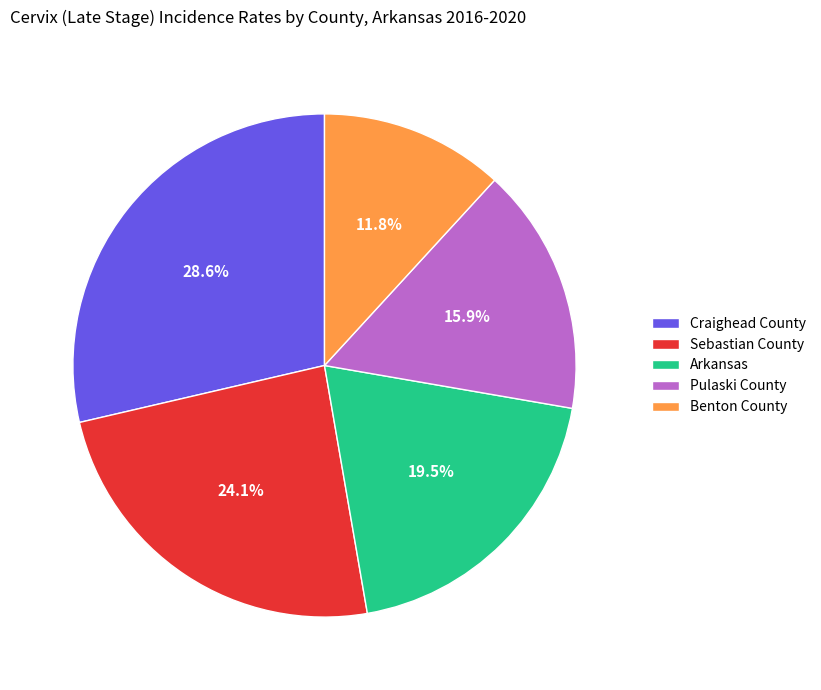

Is Pulaski County the majority of the pie?

No